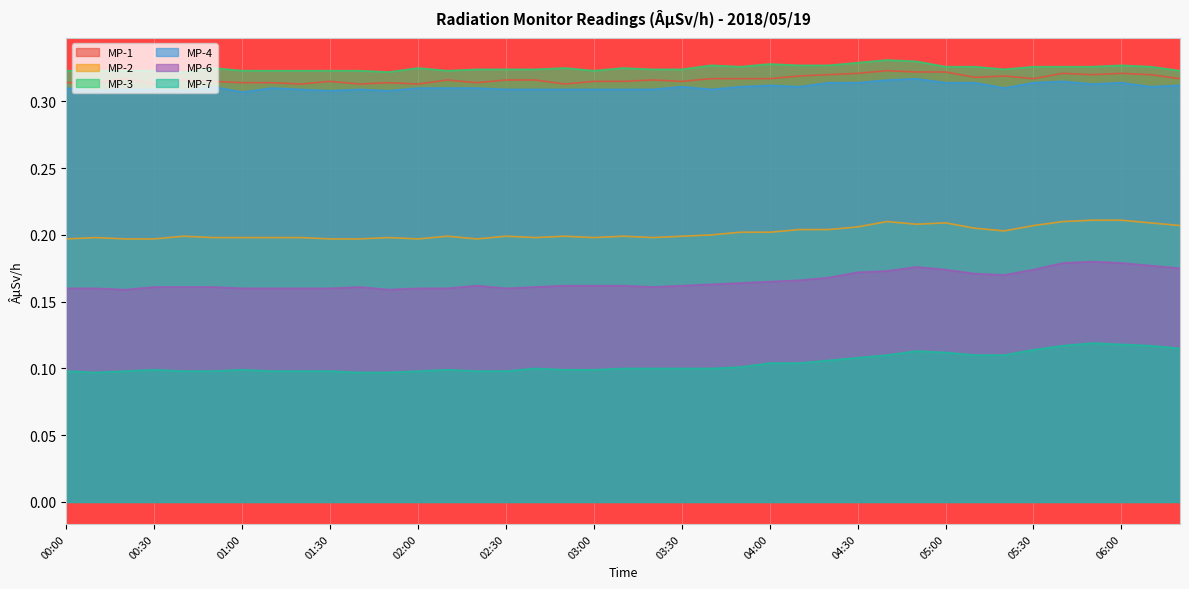

What are all the series names shown in the legend?

MP-1, MP-2, MP-3, MP-4, MP-6, MP-7